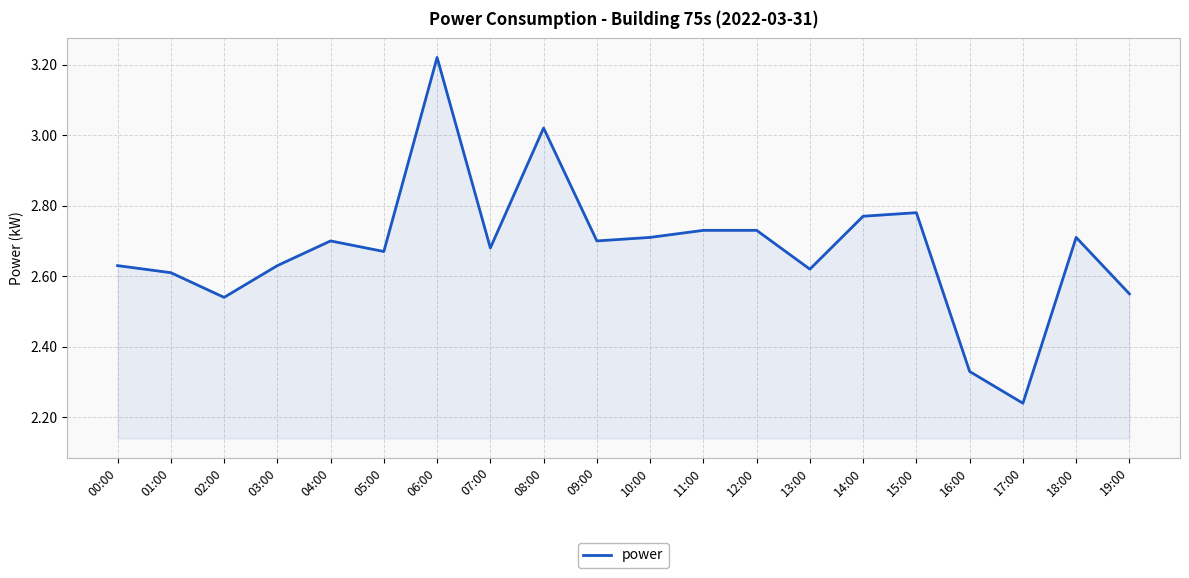

What is the change in value from 03:00 to 16:00?

-0.3